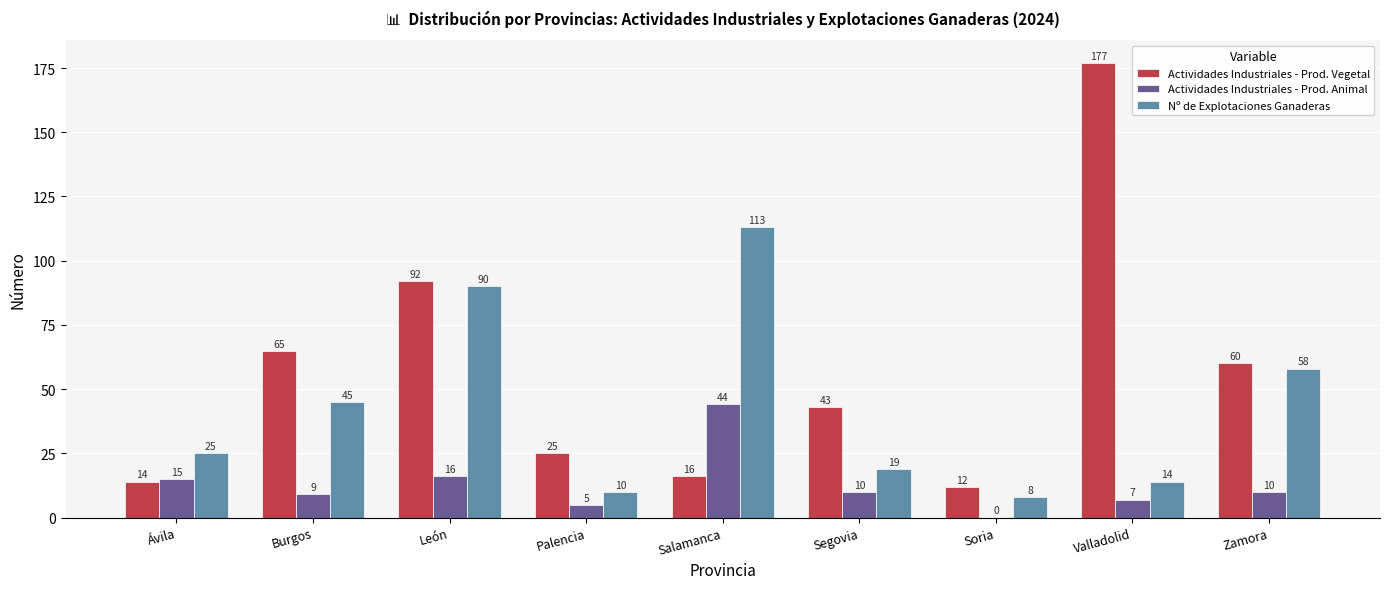

What is the difference between the Actividades Industriales - Prod. Animal values at Palencia and Ávila?

10